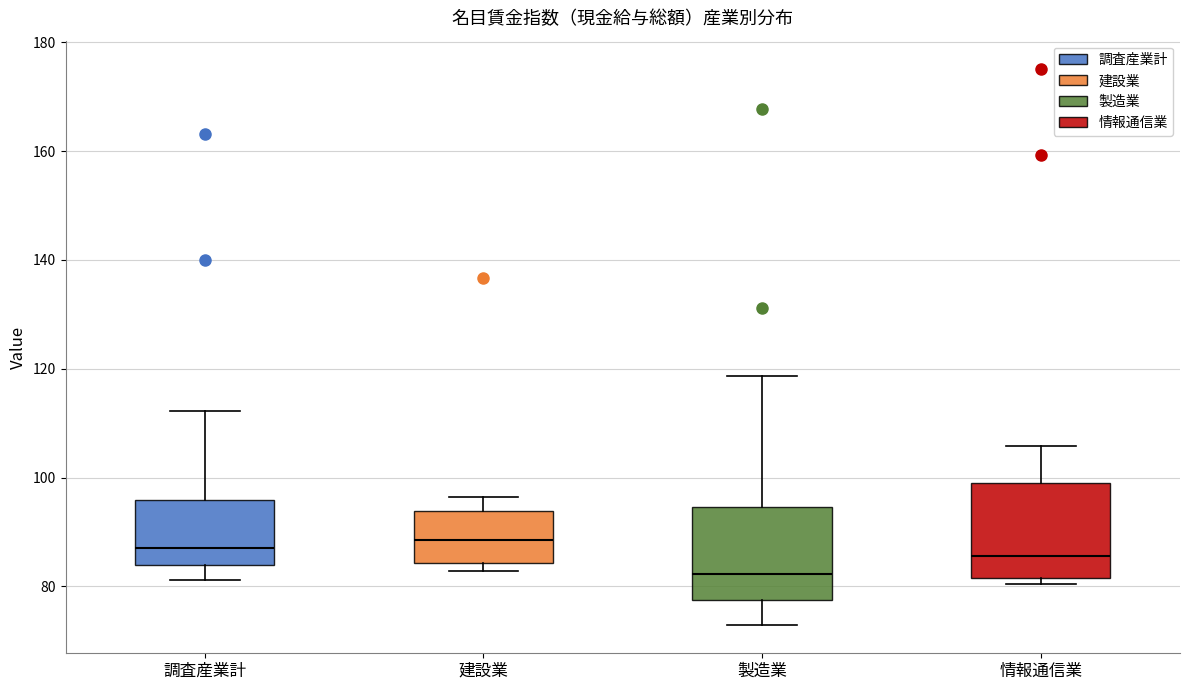

Reading left to right, transcribe this box plot: for each box, give where its median line is, the range the box spans, and where its two whiskers end, as read against the y-axis. The values are not printed on the chart, so give them approximately, as read against the axis.

調査産業計: median 88, box 84 to 96, whiskers 82 to 112
建設業: median 88, box 84 to 94, whiskers 82 to 96
製造業: median 82, box 78 to 94, whiskers 72 to 118
情報通信業: median 86, box 82 to 98, whiskers 80 to 106